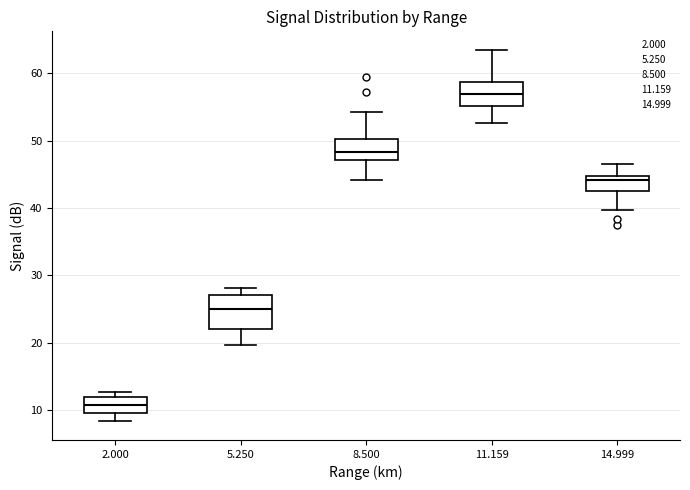

Reading left to right, read every box against the y-axis: the position of its median line, the range the box covers, and the ends of its whiskers. The values are not printed on the chart, so give them approximately, as read against the axis.

2.000: median 11, box 10 to 12, whiskers 8 to 13
5.250: median 25, box 22 to 27, whiskers 20 to 28
8.500: median 48, box 47 to 50, whiskers 44 to 54
11.159: median 57, box 55 to 59, whiskers 53 to 64
14.999: median 44, box 43 to 45, whiskers 40 to 47